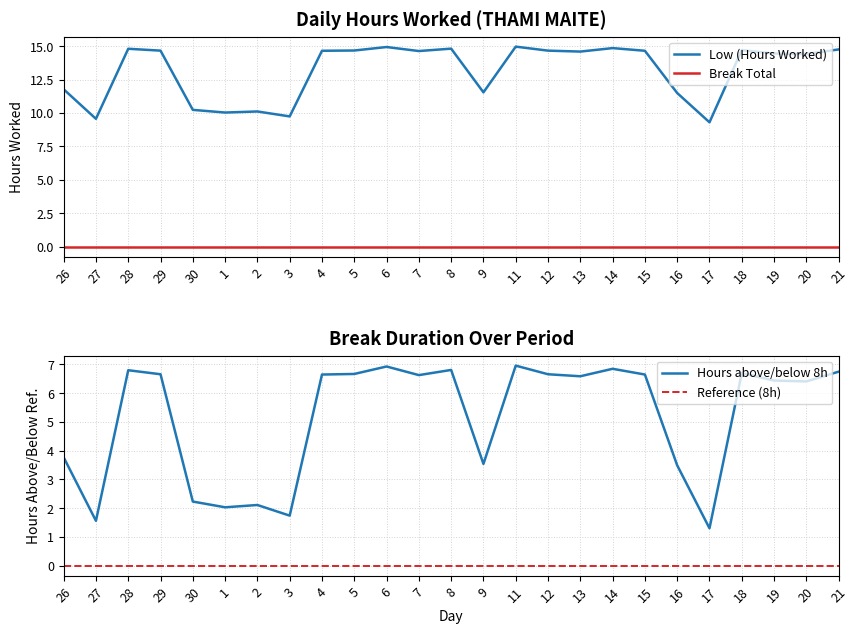

True or false: there are more than 0 points higher than both neighbors.

True